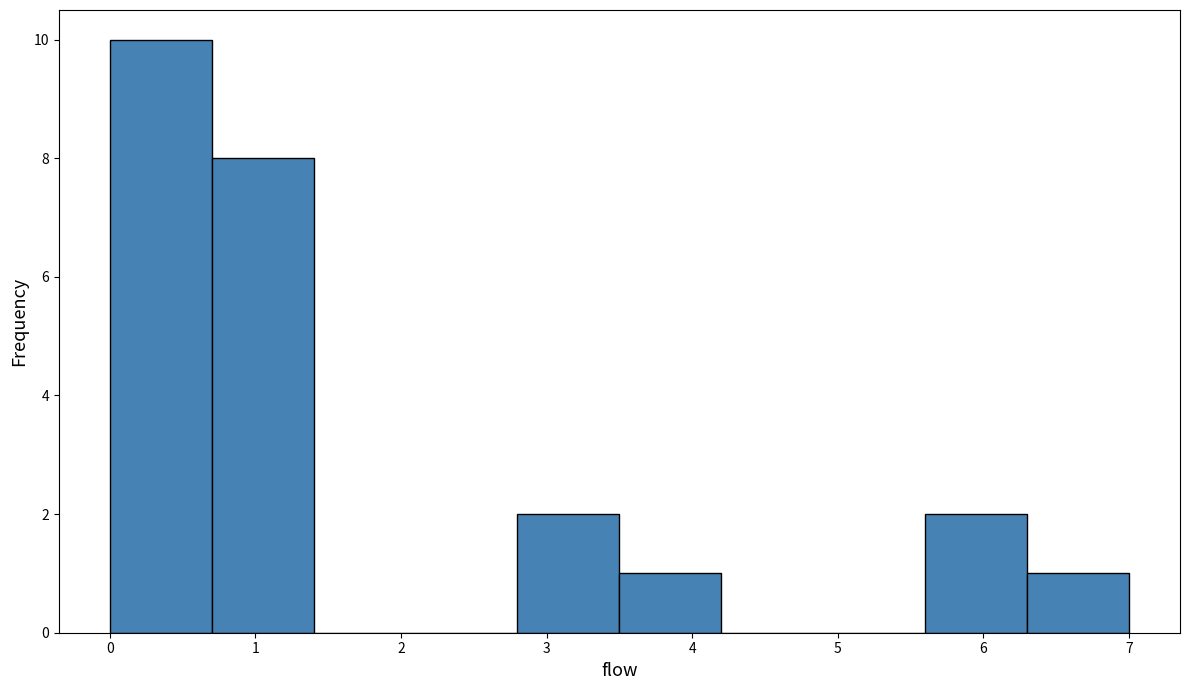

Reading left to right, transcribe this chart: for each bar, give the range it covers on the x-axis and its height. The values are not printed on the chart, so give them approximately, as read against the axis.

0.0 to 0.7: 10
0.7 to 1.4: 8
1.4 to 2.1: 0
2.1 to 2.8: 0
2.8 to 3.5: 2
3.5 to 4.2: 1
4.2 to 4.9: 0
4.9 to 5.6: 0
5.6 to 6.3: 2
6.3 to 7.0: 1